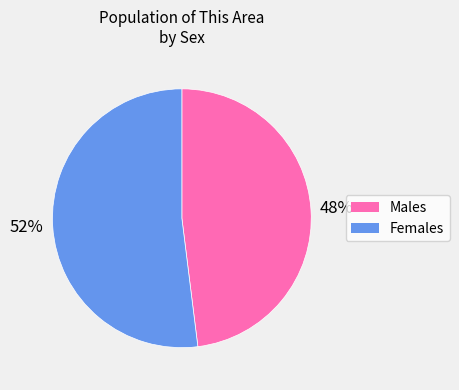

To the nearest percent, what is the average slice percentage?

50%